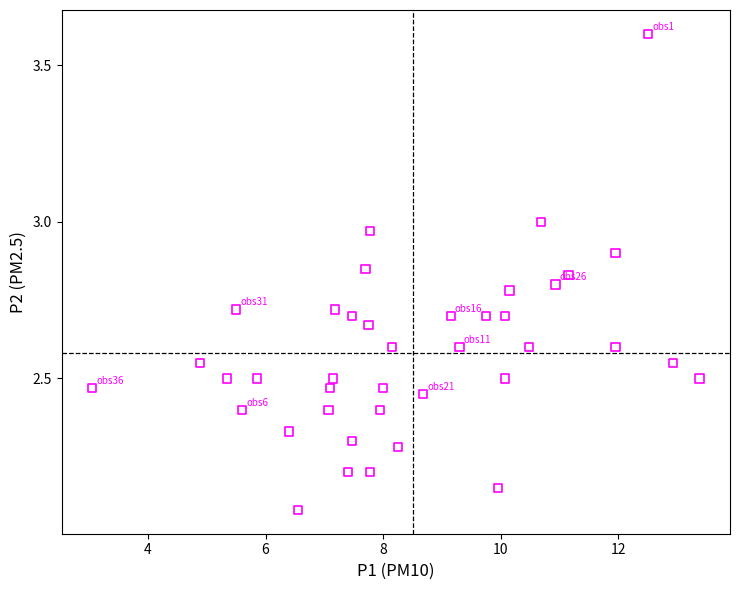

What is the range of X values (max minus min)?

10.3